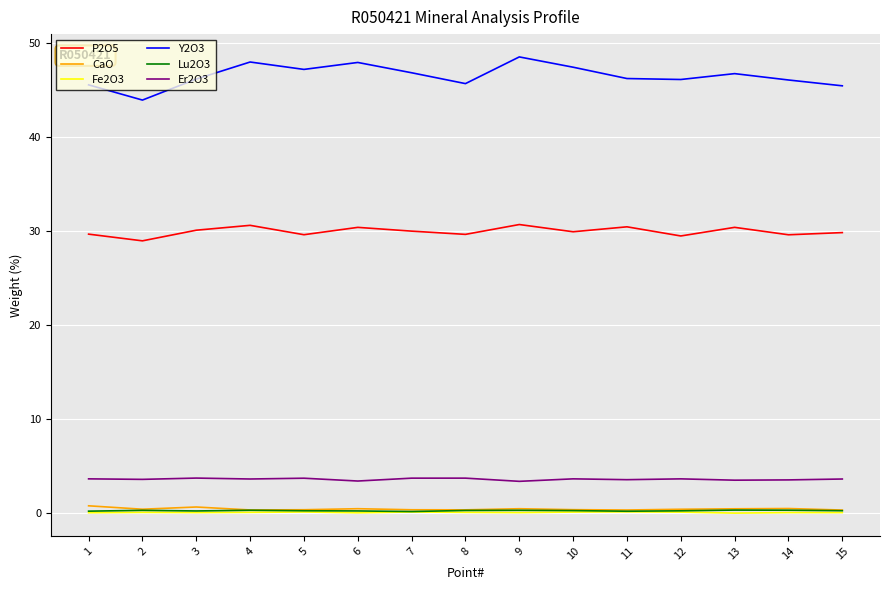

The value of Y2O3 at 9 is 65.7. True or false?

False